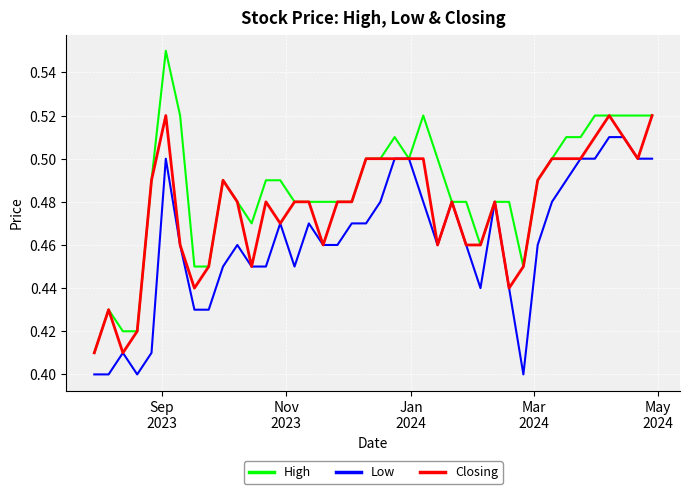

Rank the series by their average value, from highest to lowest.

High, Closing, Low